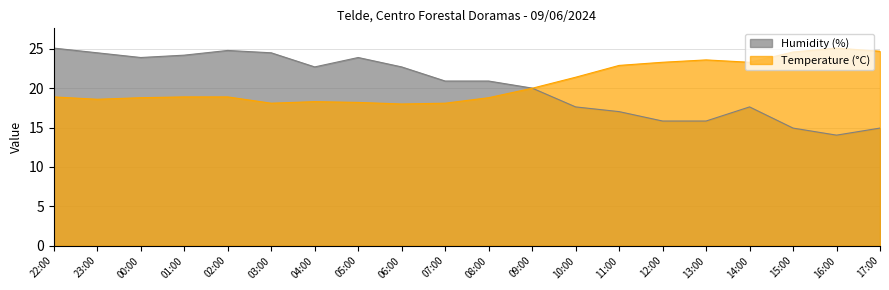

True or false: Temperature (°C) and Humidity (%) intersect in this chart.

True